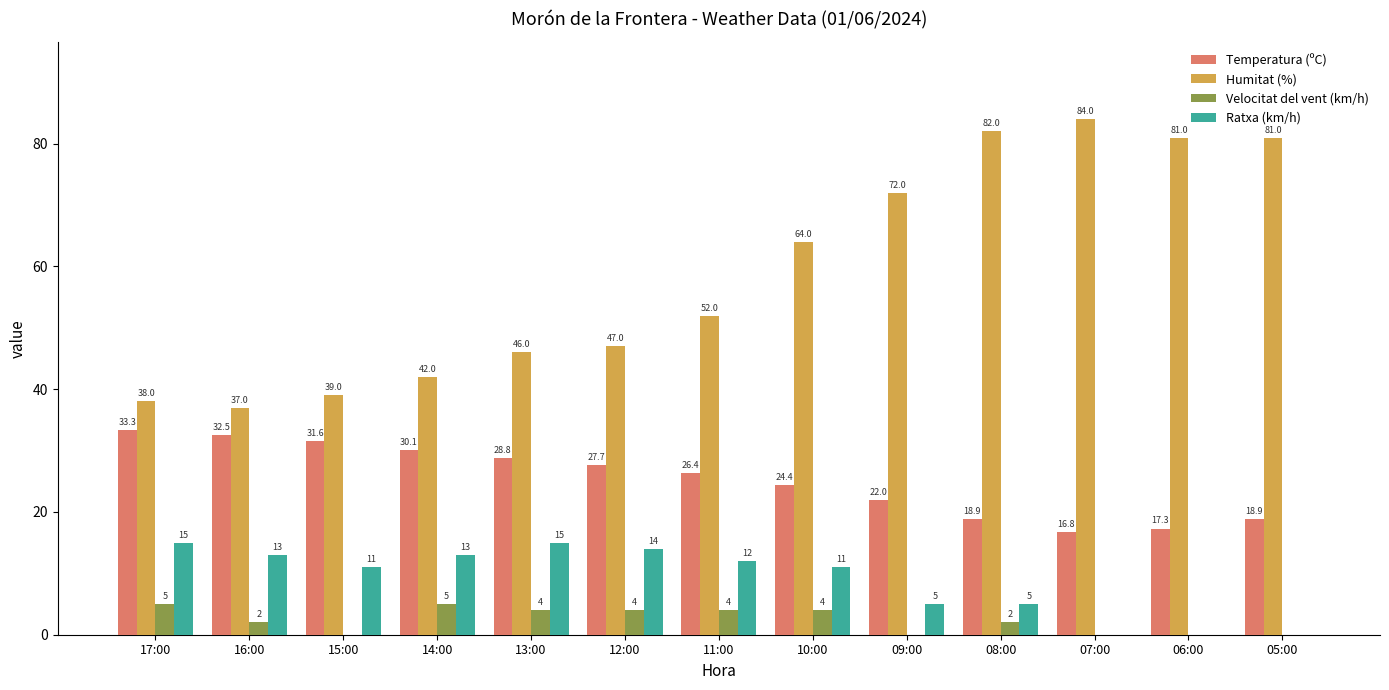

At which category is the sum across all series the highest?

08:00